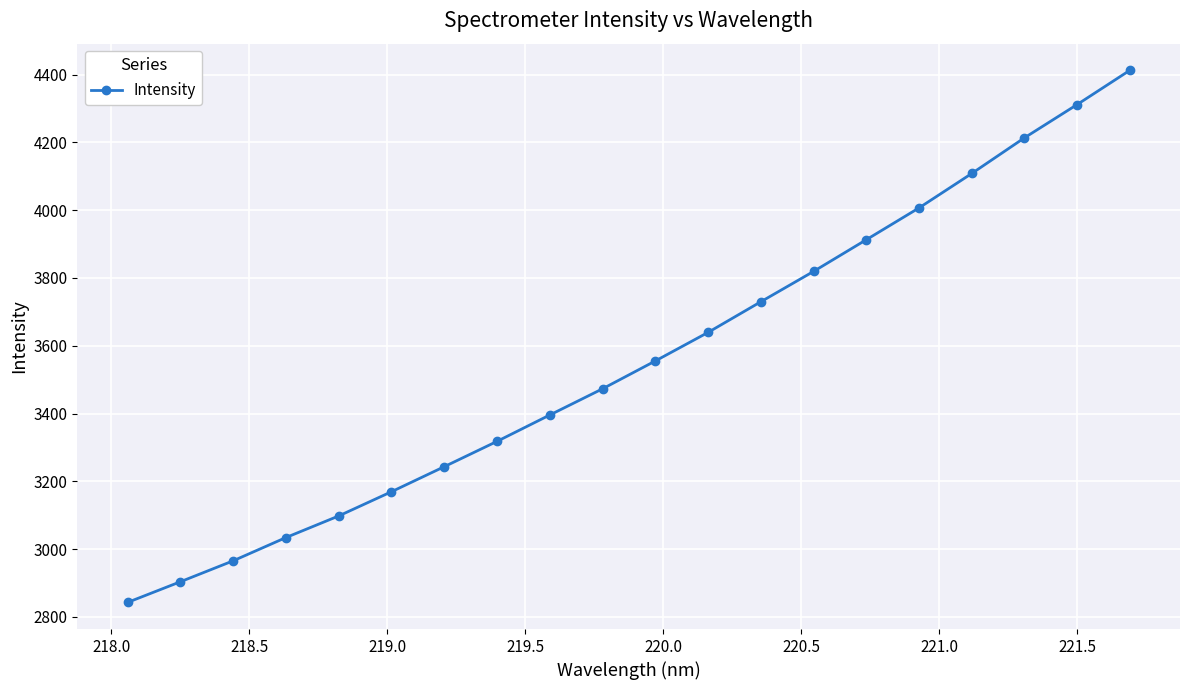

What is the greatest value displayed?

4412.7